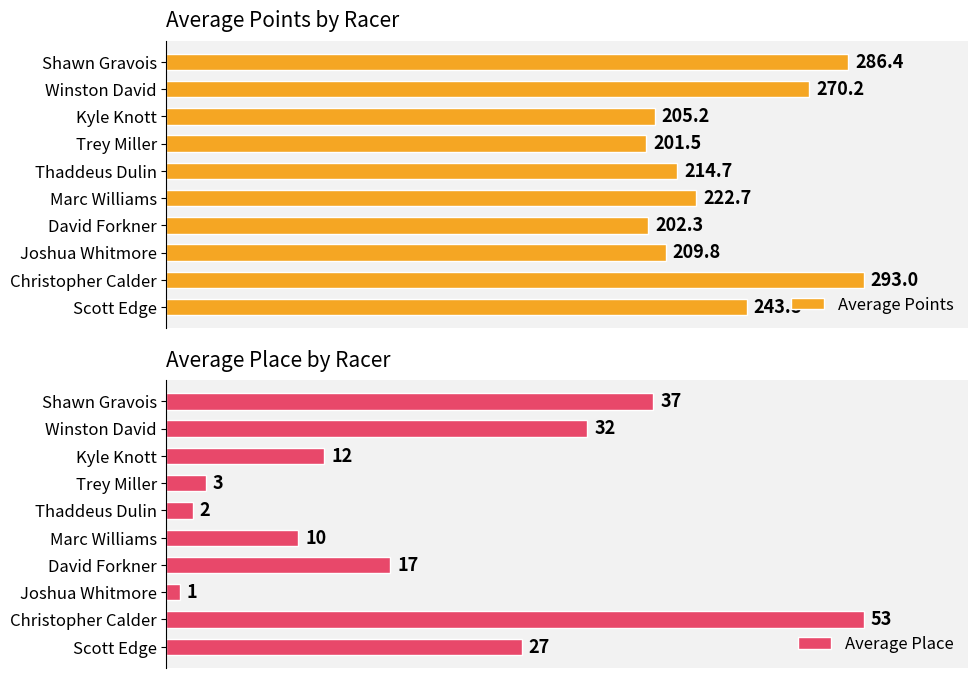

At which label does Average Points reach its peak?

Christopher Calder